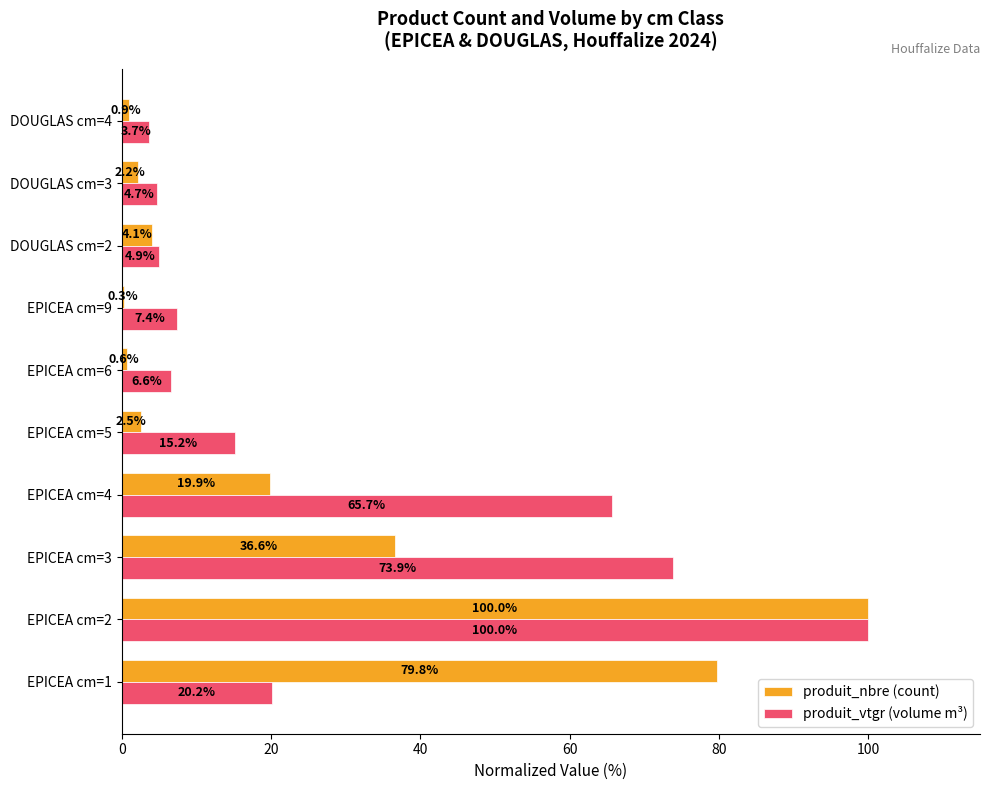

What is the total value across all series at EPICEA cm=2?

200.0